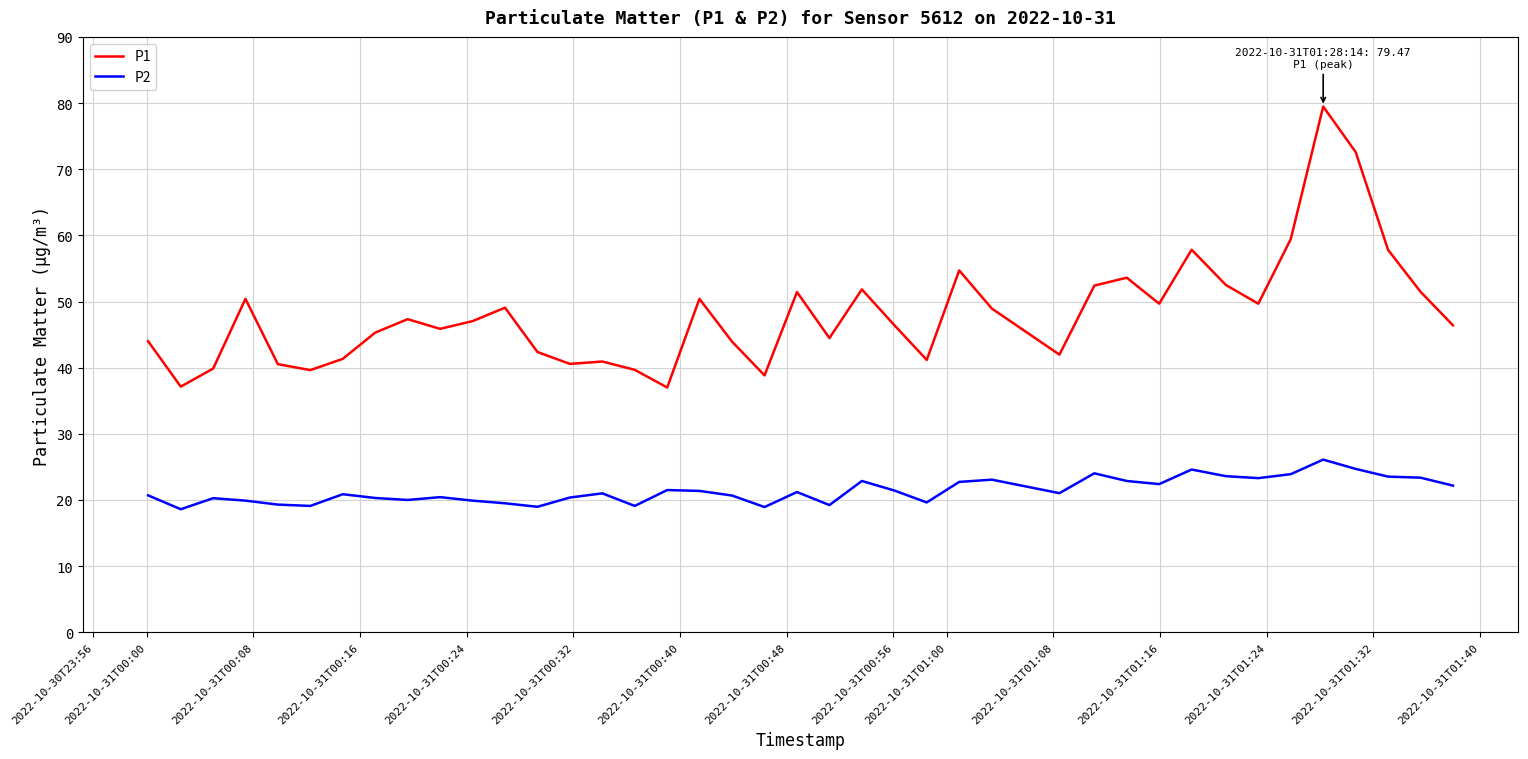

True or false: P2 and P1 cross at least once.

False